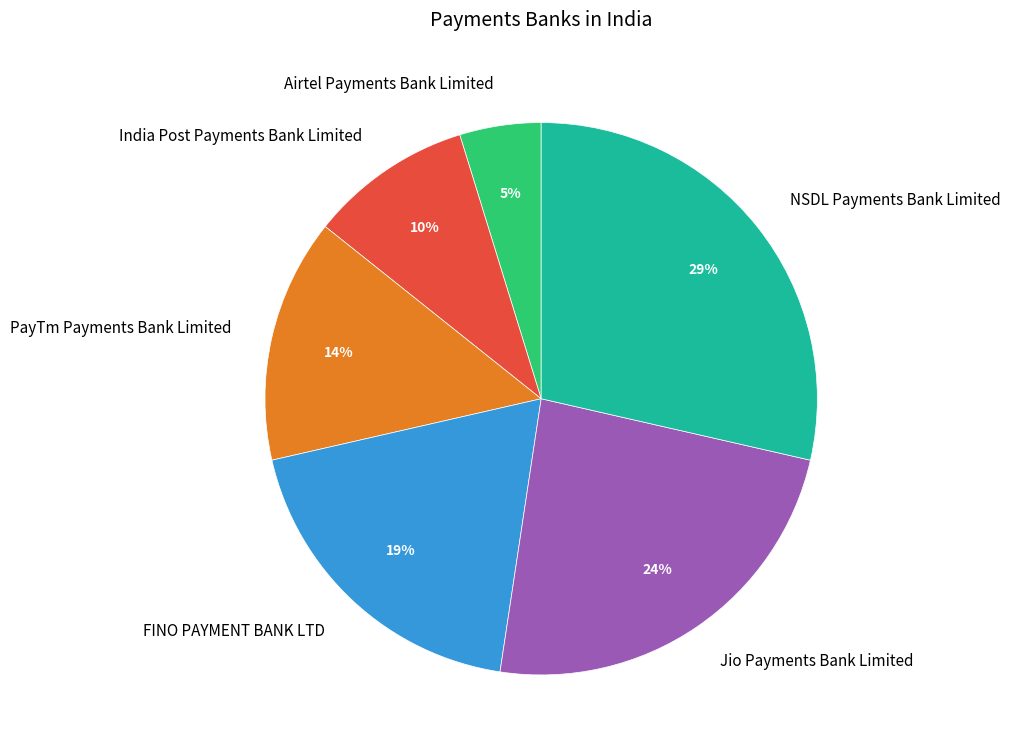

Count the number of slices in the pie.

6